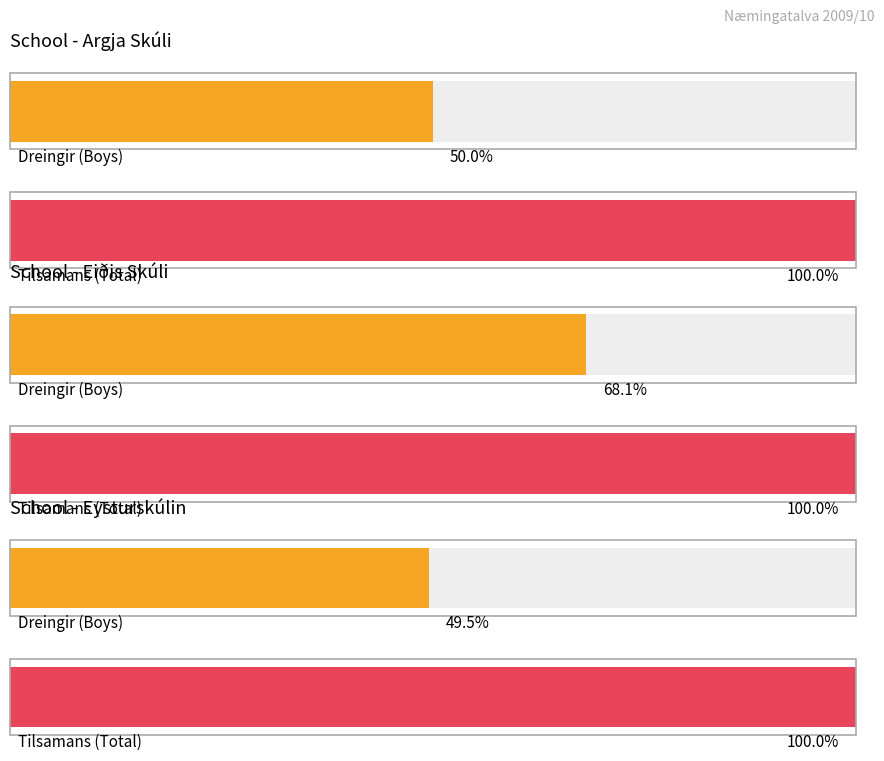

What position from the left is Argja Skúli?

1